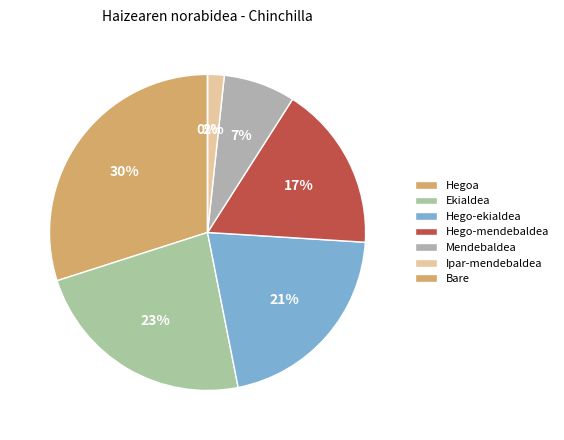

Which category has the smallest portion of the pie?

Bare